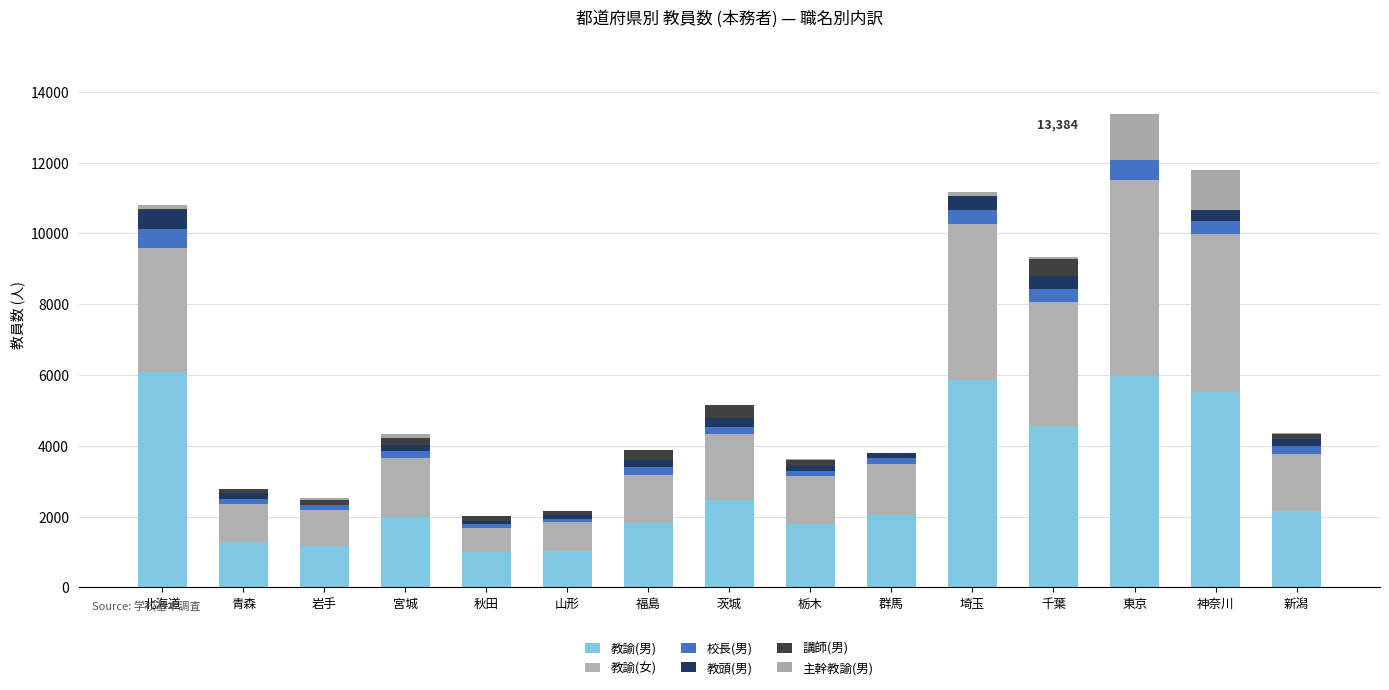

What is the label of the 1st bar from the left?

北海道